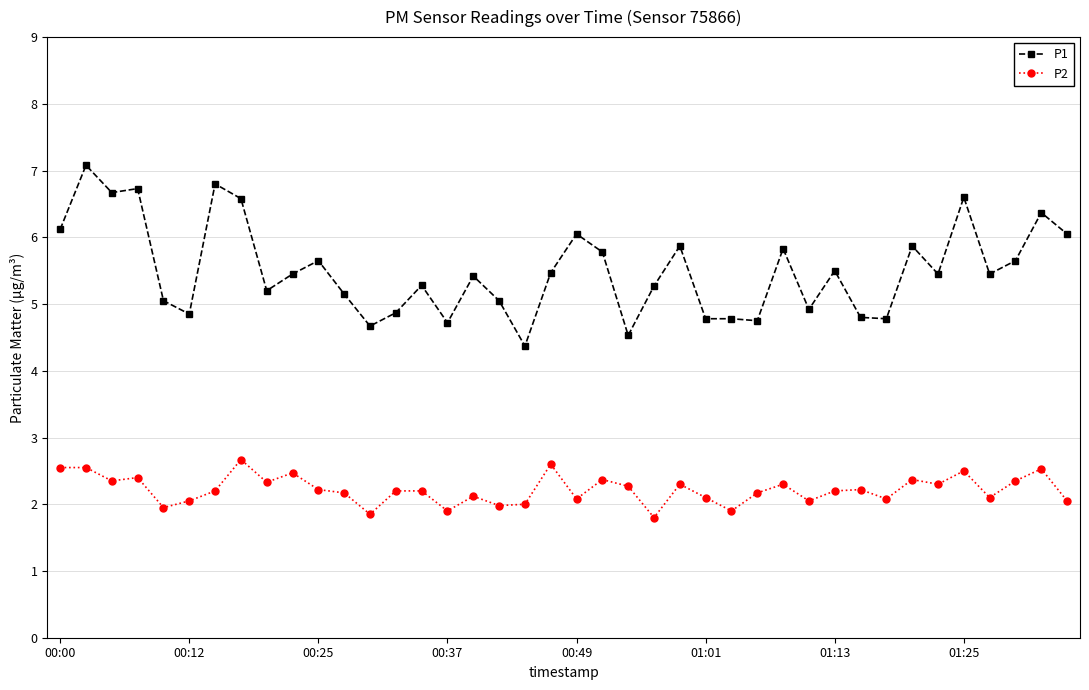

True or false: P2 and P1 intersect in this chart.

False